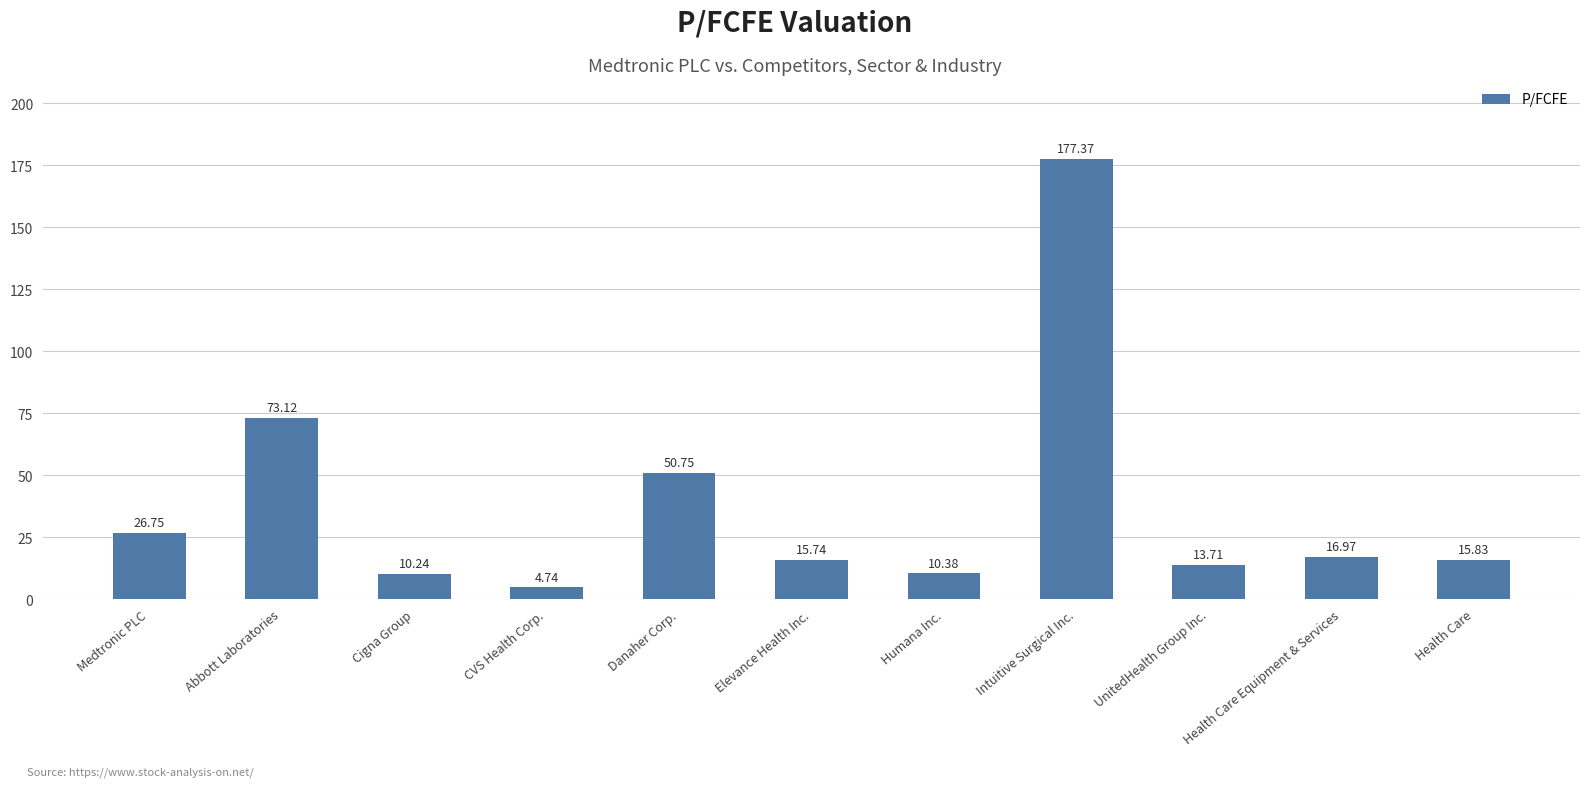

At which label does the data first exceed 15?

Medtronic PLC